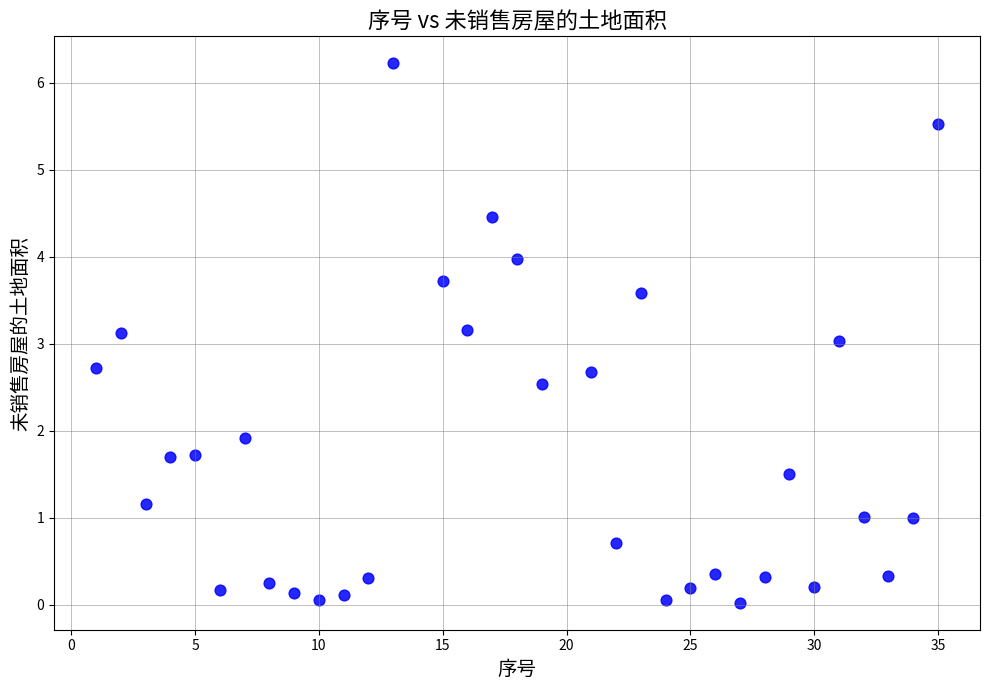

What is the range of X values (max minus min)?

34.0